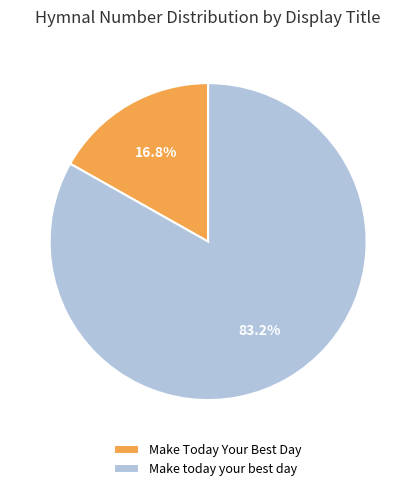

What percentage is the Make today your best day slice, to the nearest percent?

83%